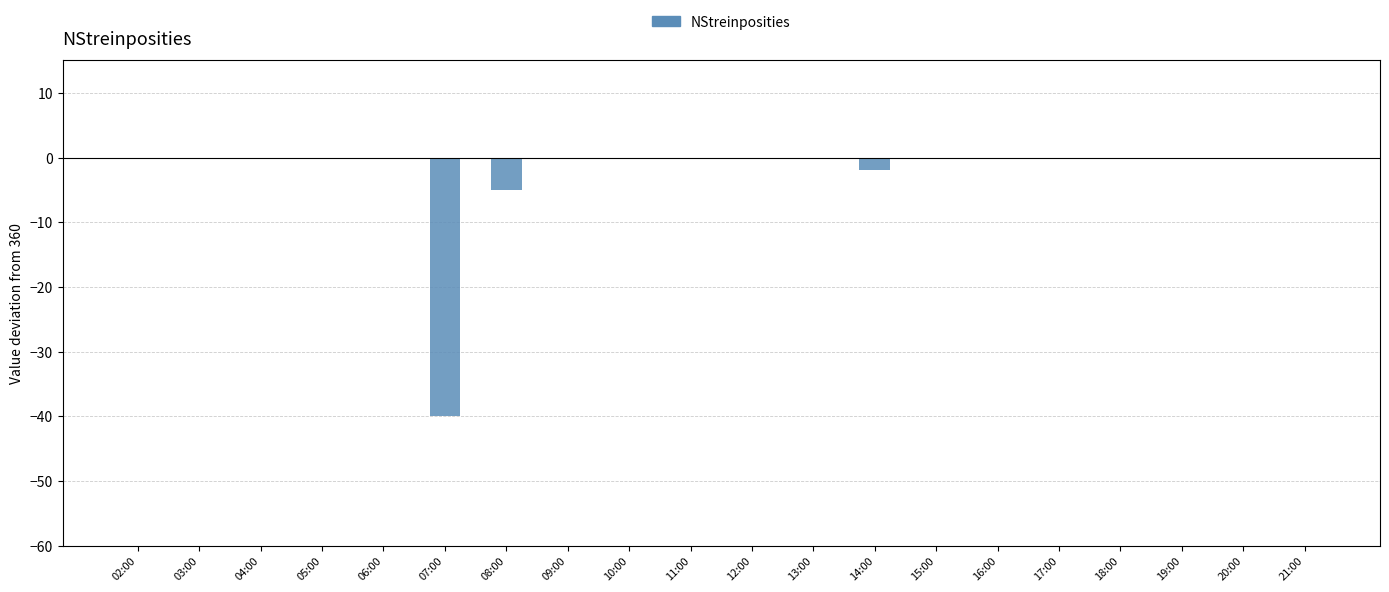

What is the difference between the values at 13:00 and 14:00?

2